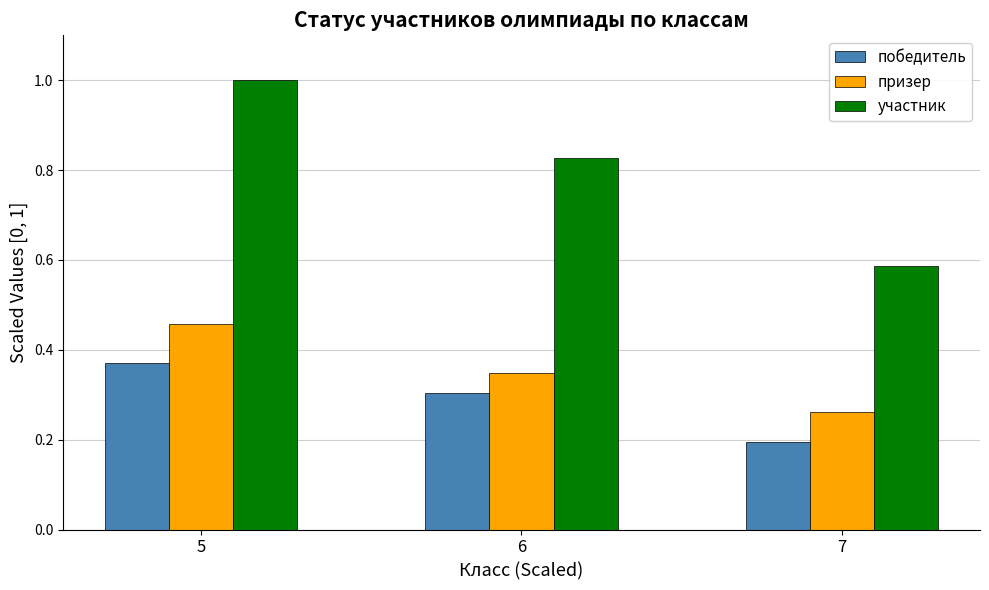

How many groups of bars are there?

3